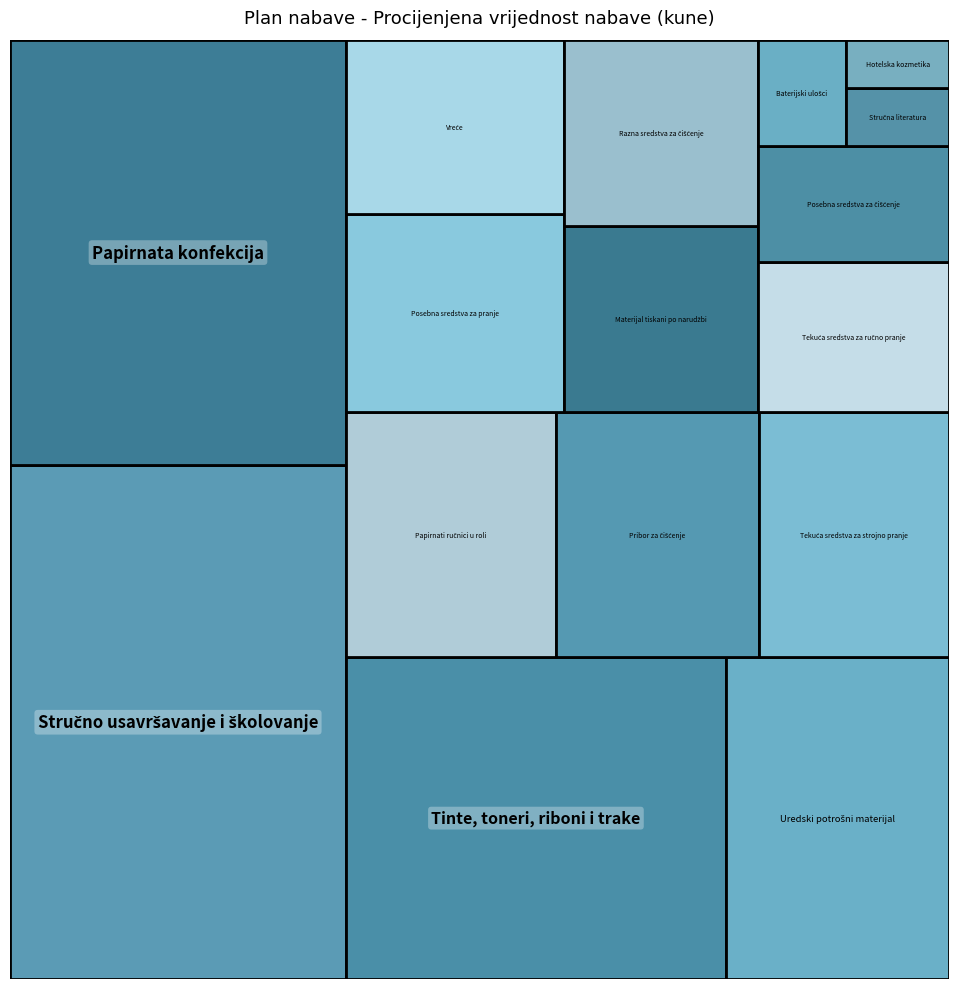

Reading right to left, list all the values displayed in this chart.

8250	50030	13000	31000	7000	50000	40000	71780	53000	60000	69220	199000	65000	100000	170000	240000